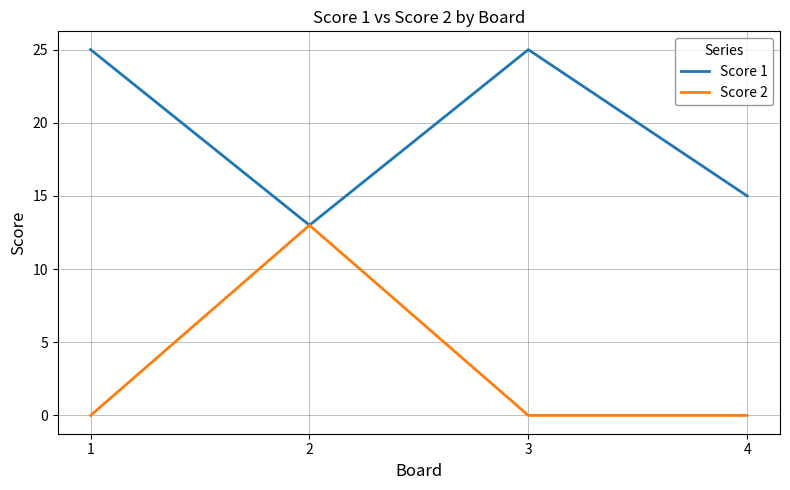

At which category does Score 1 reach its first local peak?

3